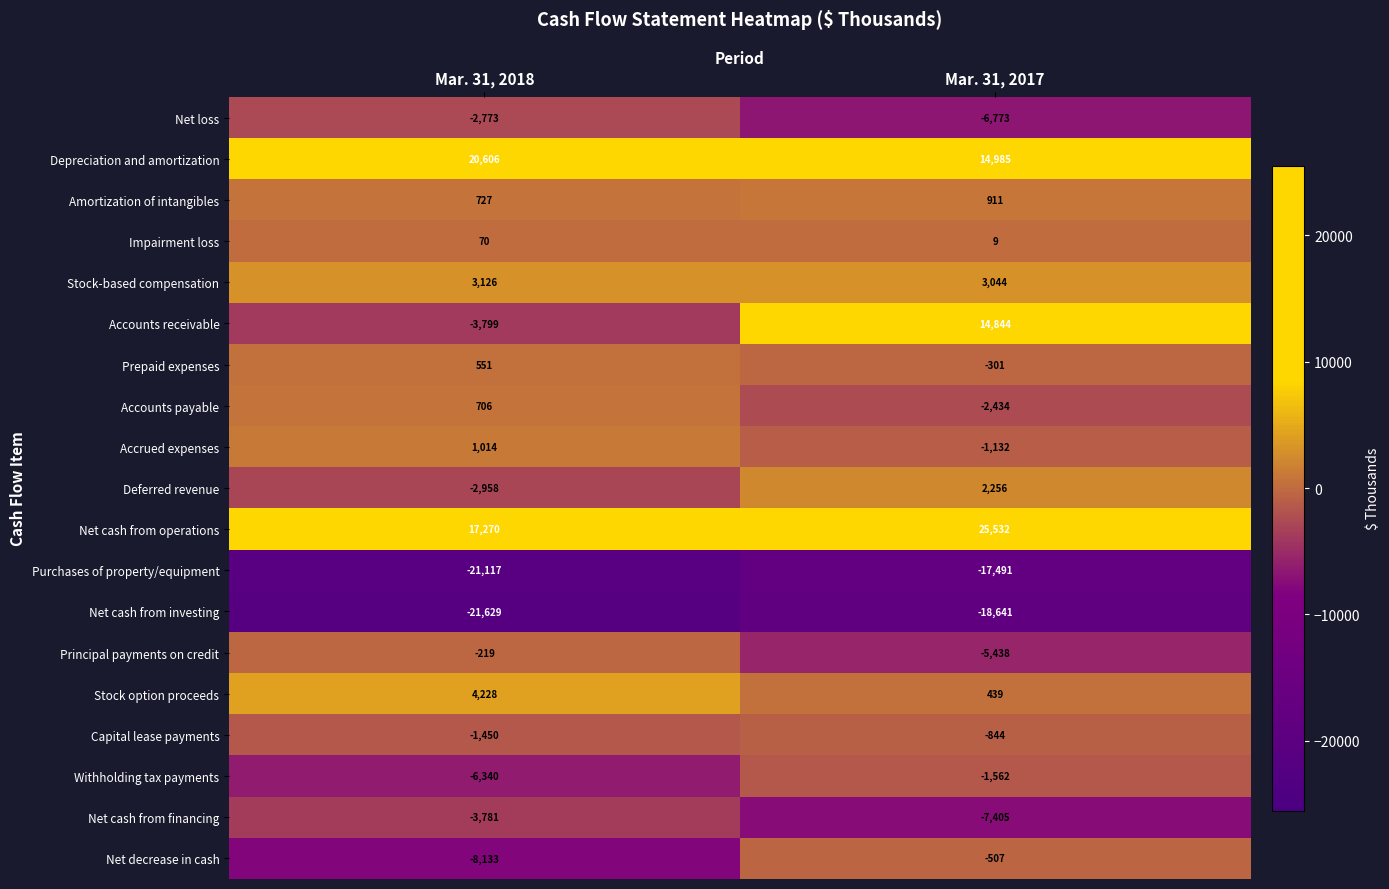

Rank the categories by Capital lease payments value from lowest to highest.

Mar. 31, 2018, Mar. 31, 2017